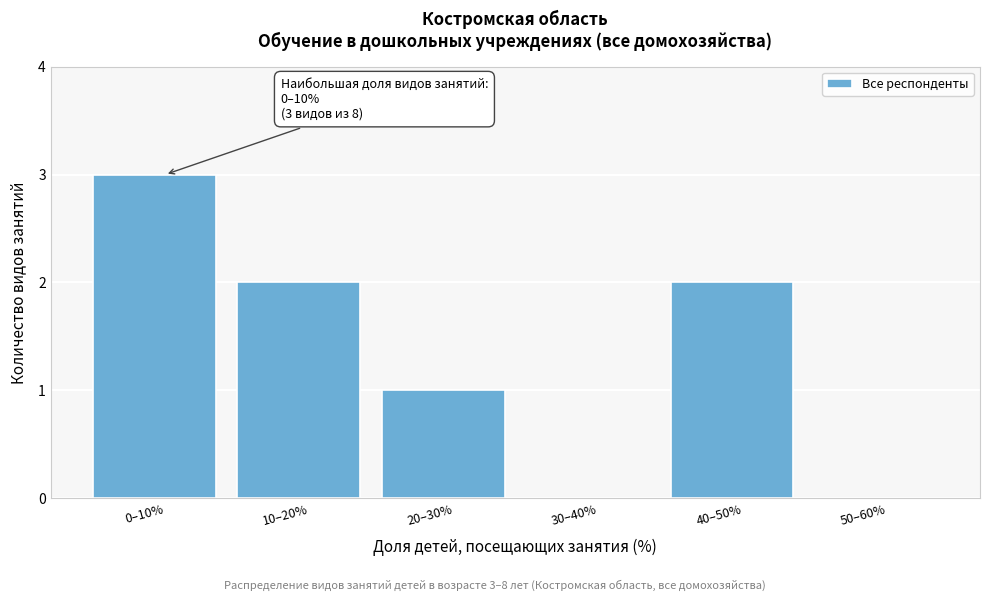

Reading left to right, list all the values displayed in this chart.

0–10%=3	10–20%=2	20–30%=1	30–40%=0	40–50%=2	50–60%=0